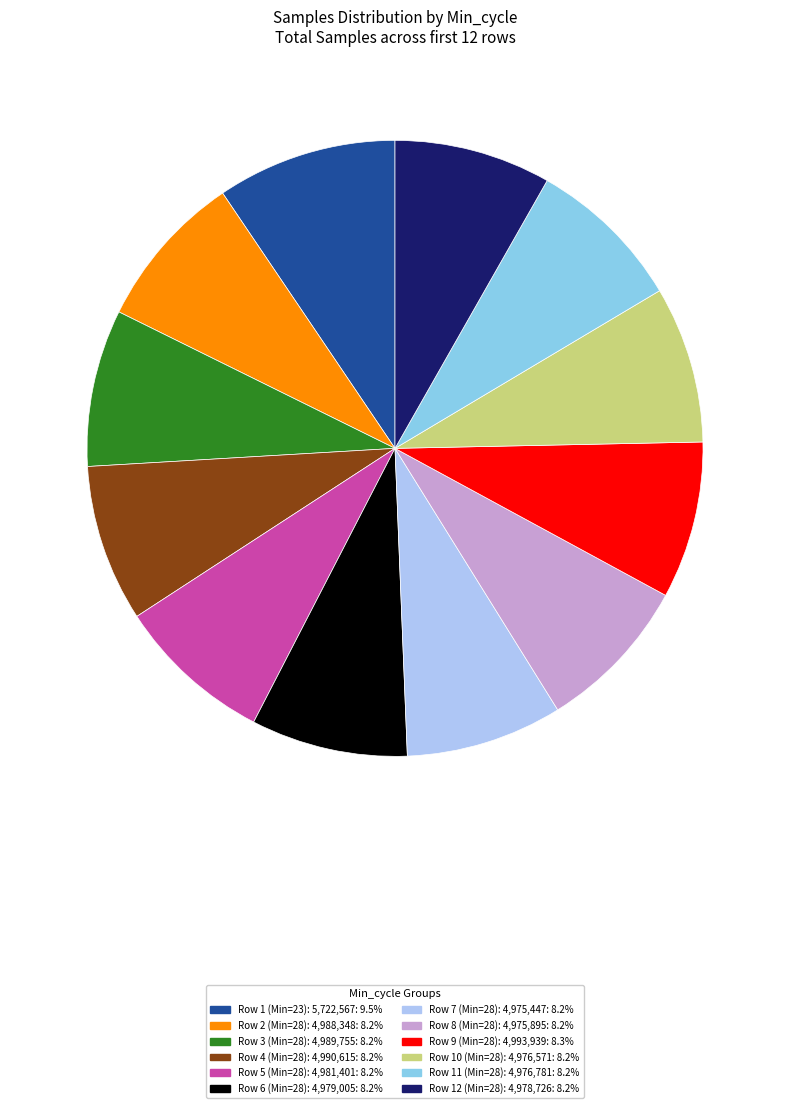

How many segments does this pie chart have?

12